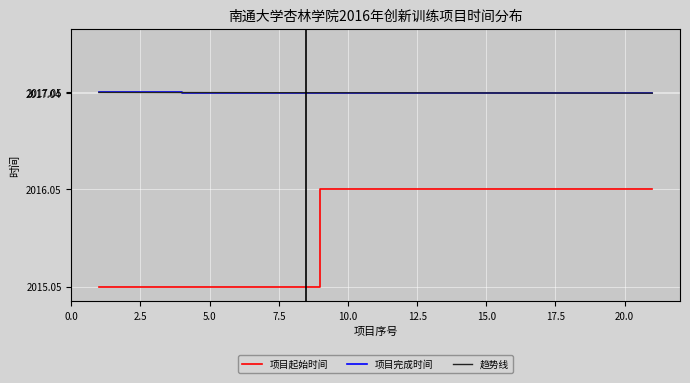

Which series has the largest range (max minus min)?

项目起始时间